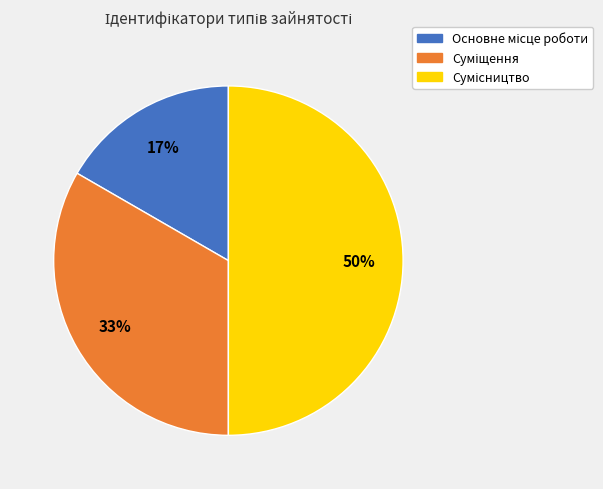

To the nearest percent, what is the difference between the largest and smallest slice percentages?

33%